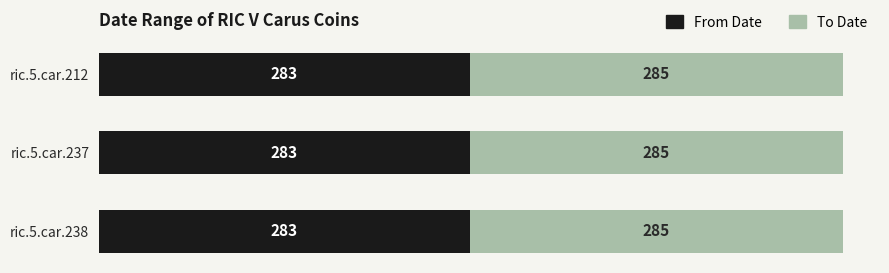

What is the highest value of the From Date series?

283